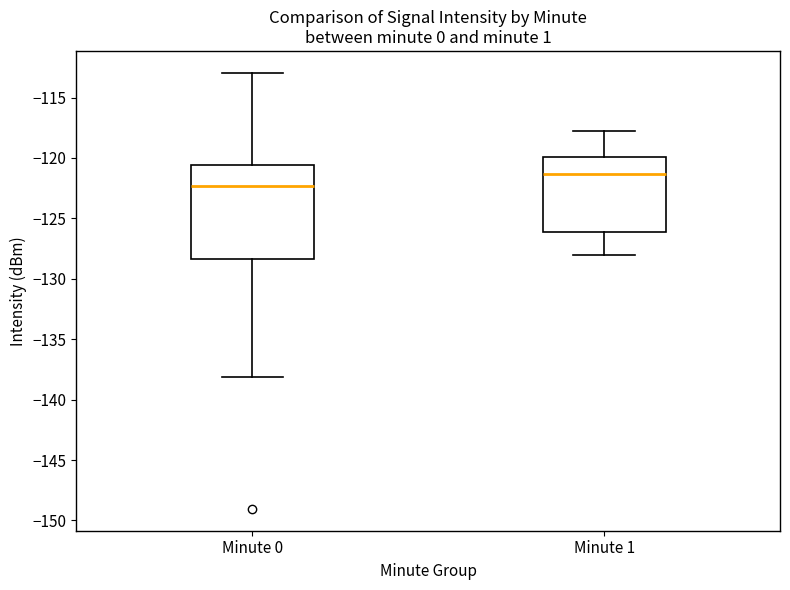

Where does the lower whisker of the box for Minute 0 end on the y-axis? The values are not printed on the chart, so give them approximately, as read against the axis.

-138.0